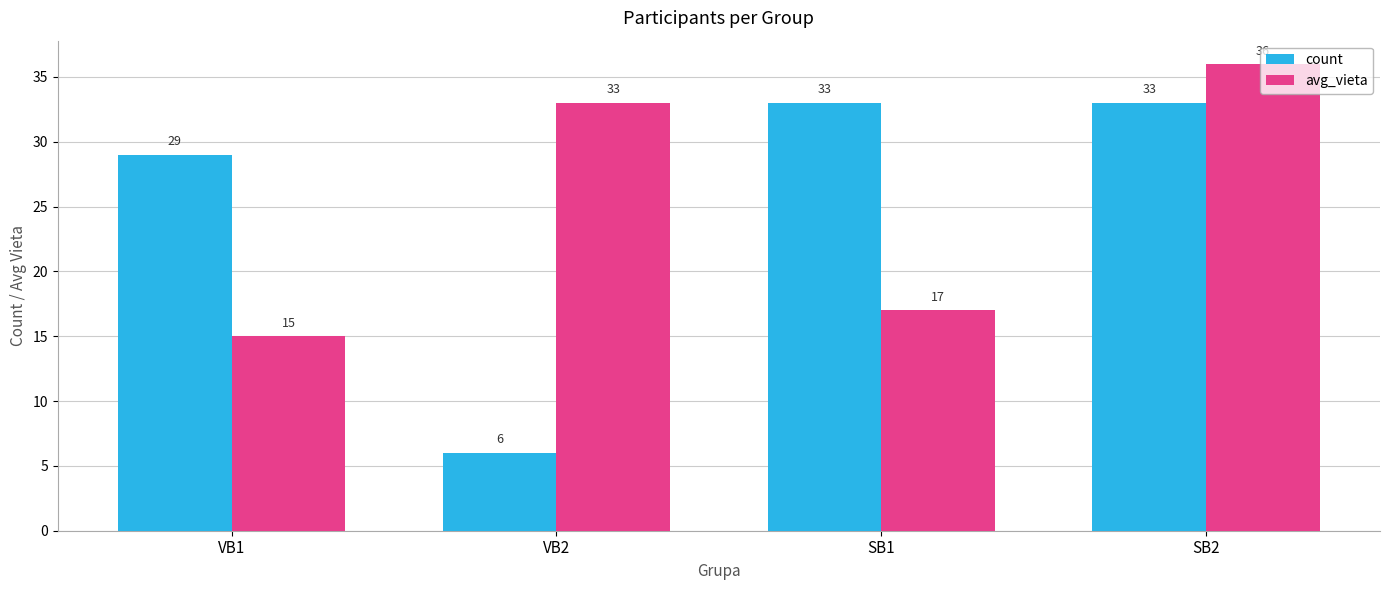

Rank the series by their maximum value, from lowest to highest.

count, avg_vieta